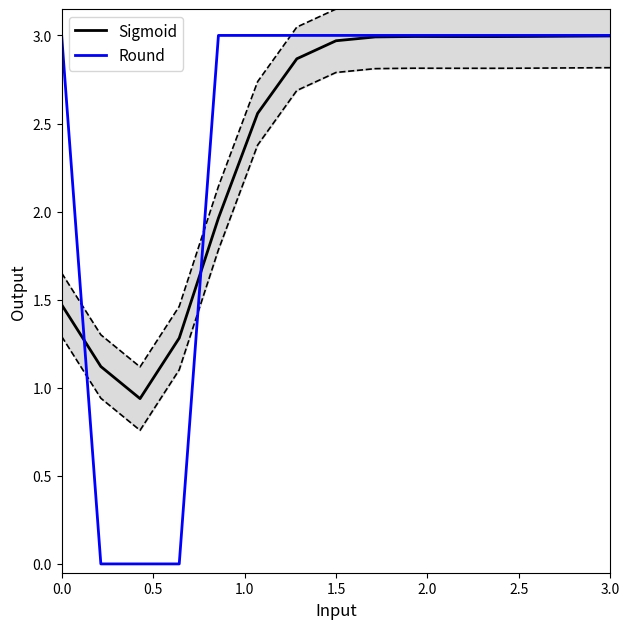

True or false: Sigmoid has more than 0 points higher than both neighbors.

True